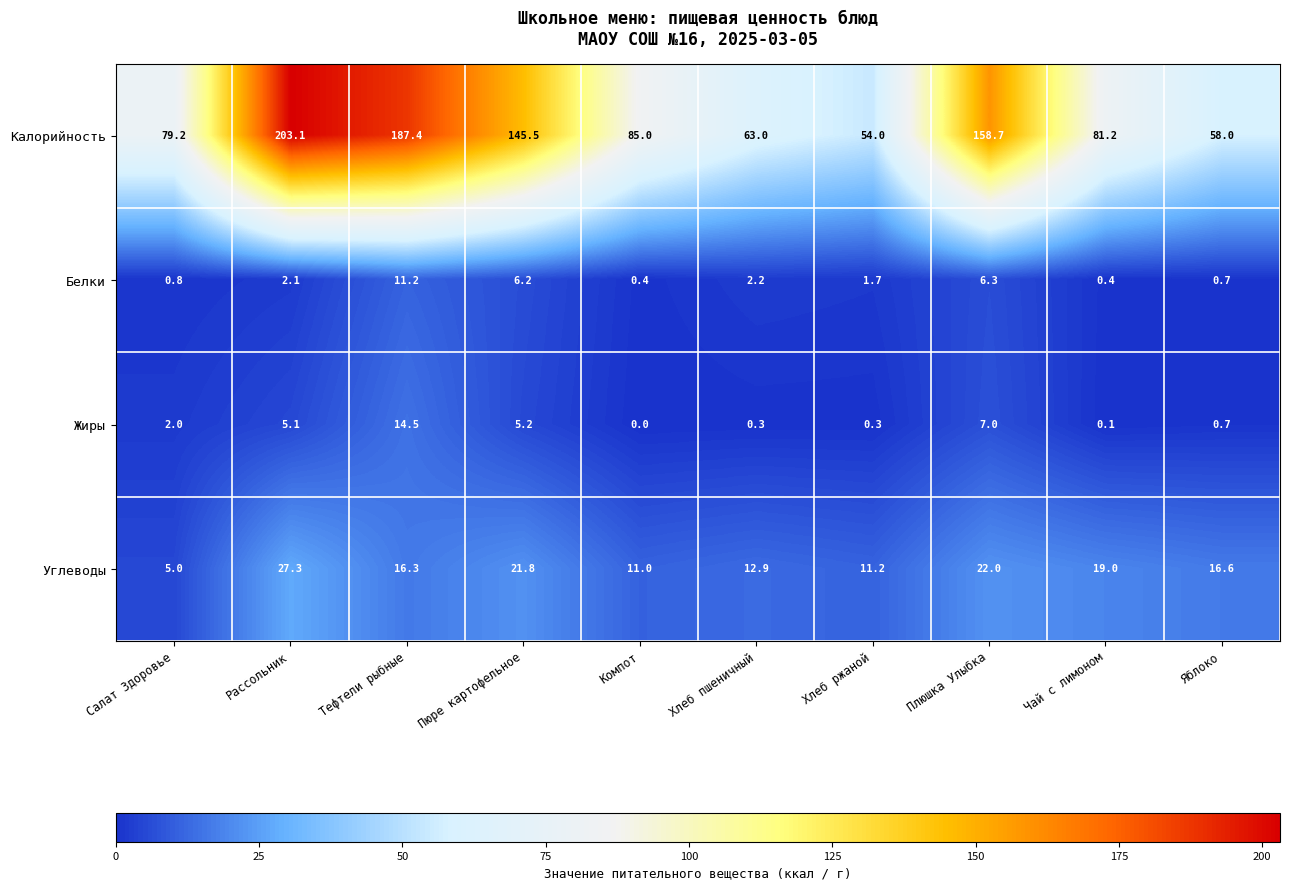

Where is Жиры nearest to the value 7?

Плюшка Улыбка